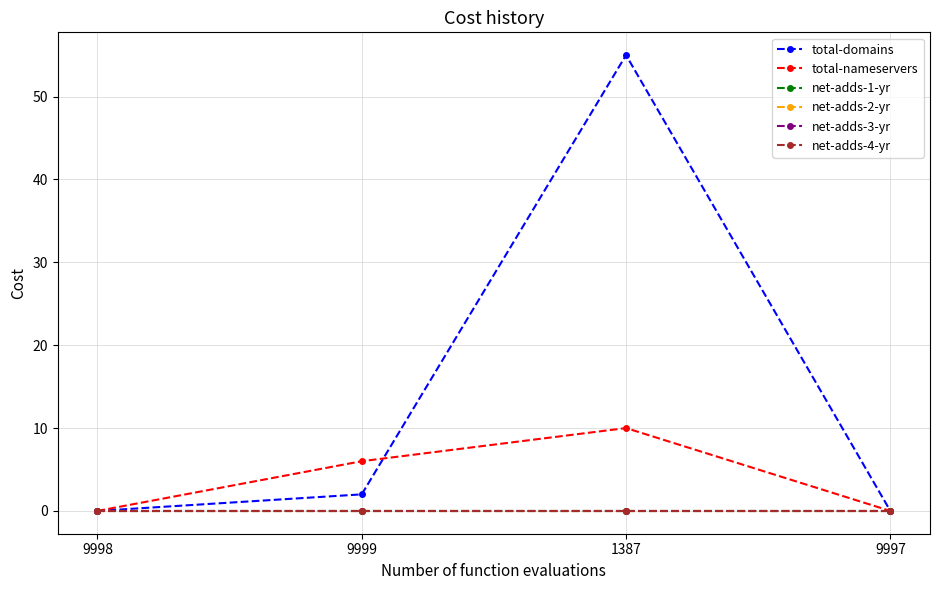

True or false: total-domains has a value of 35 at 9998.

False